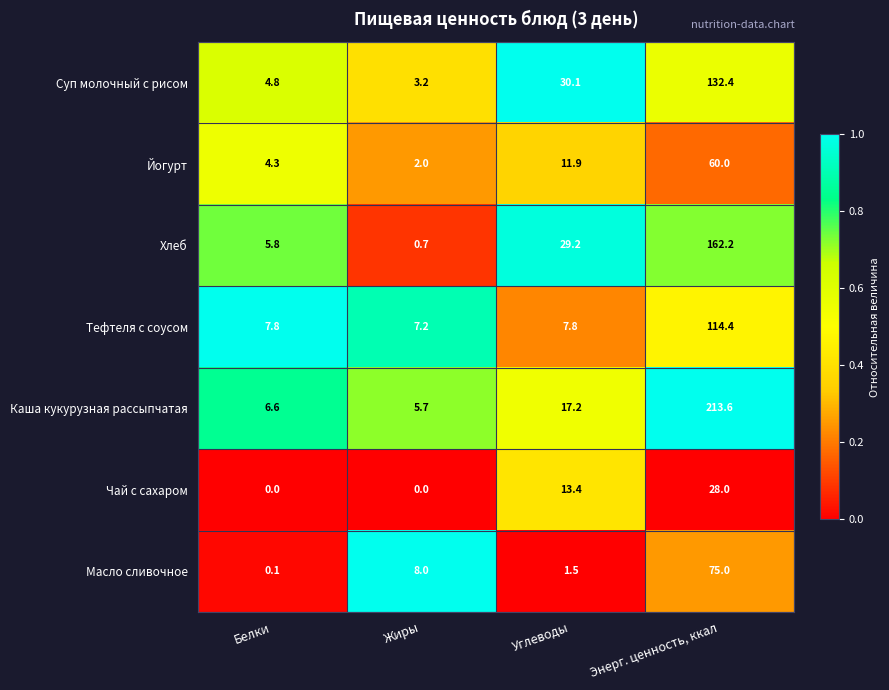

At how many categories does at least one series exceed 0?

4